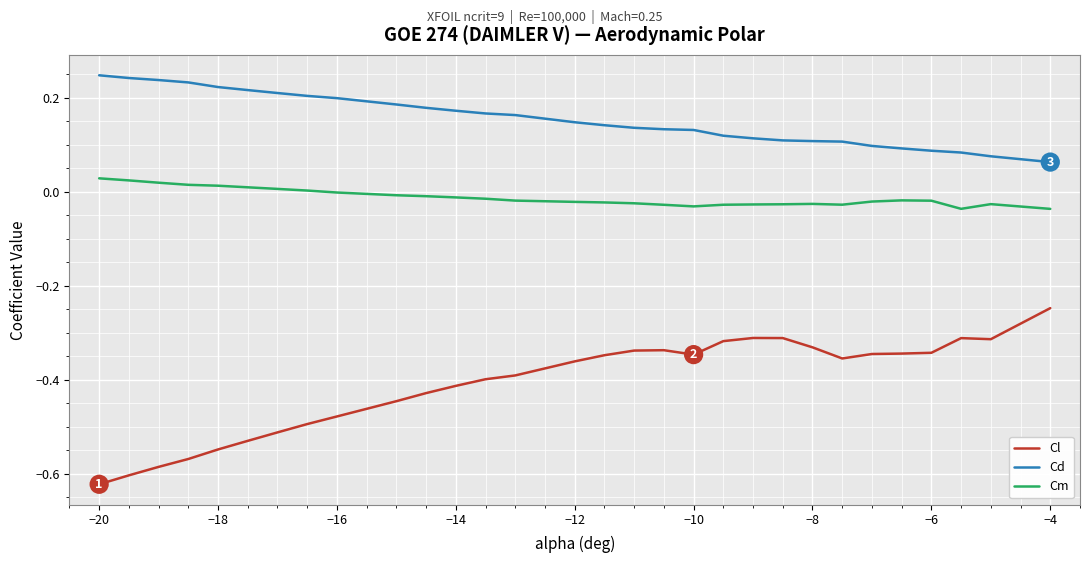

What is the difference between the maximum and minimum values in the Cl series?

0.4